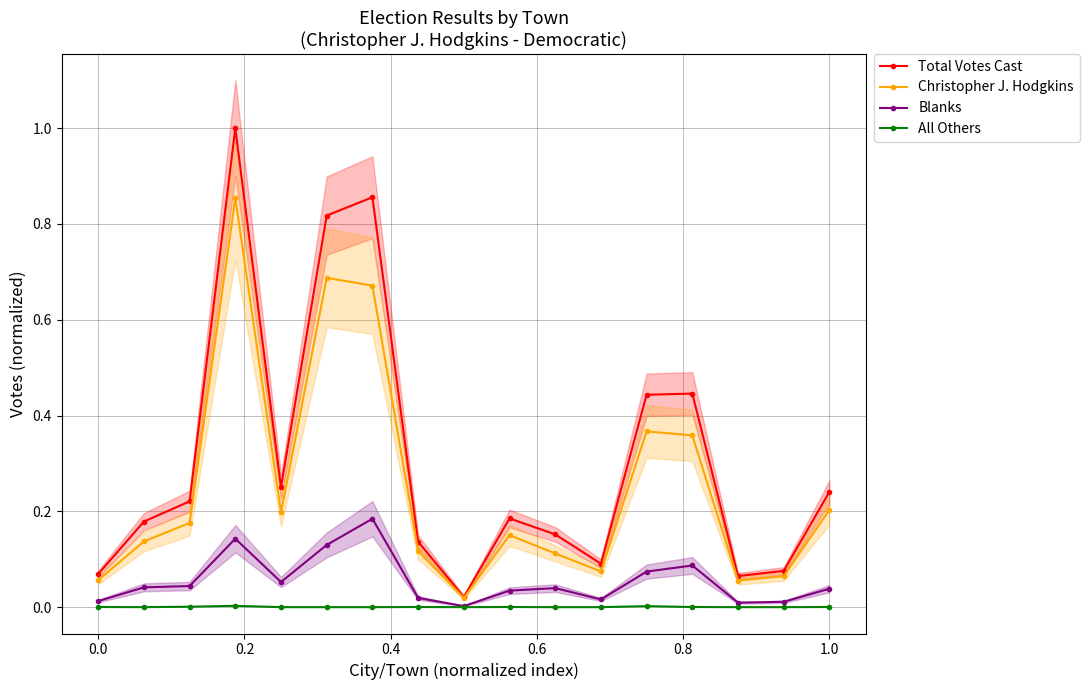

Is it true that Total Votes Cast equals 0.4 at 1.0?

False